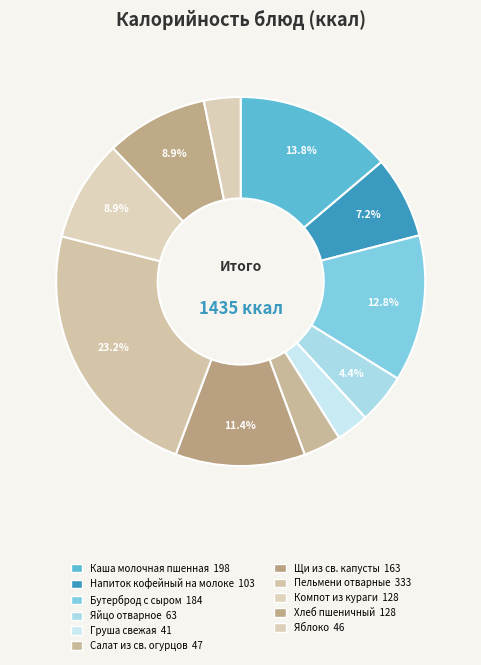

What is the largest slice in the pie chart?

Пельмени отварные